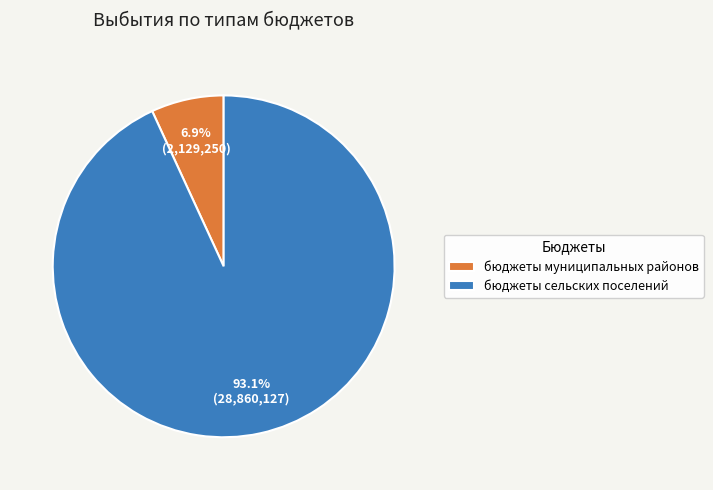

True or false: бюджеты муниципальных районов accounts for 21% of the total.

False